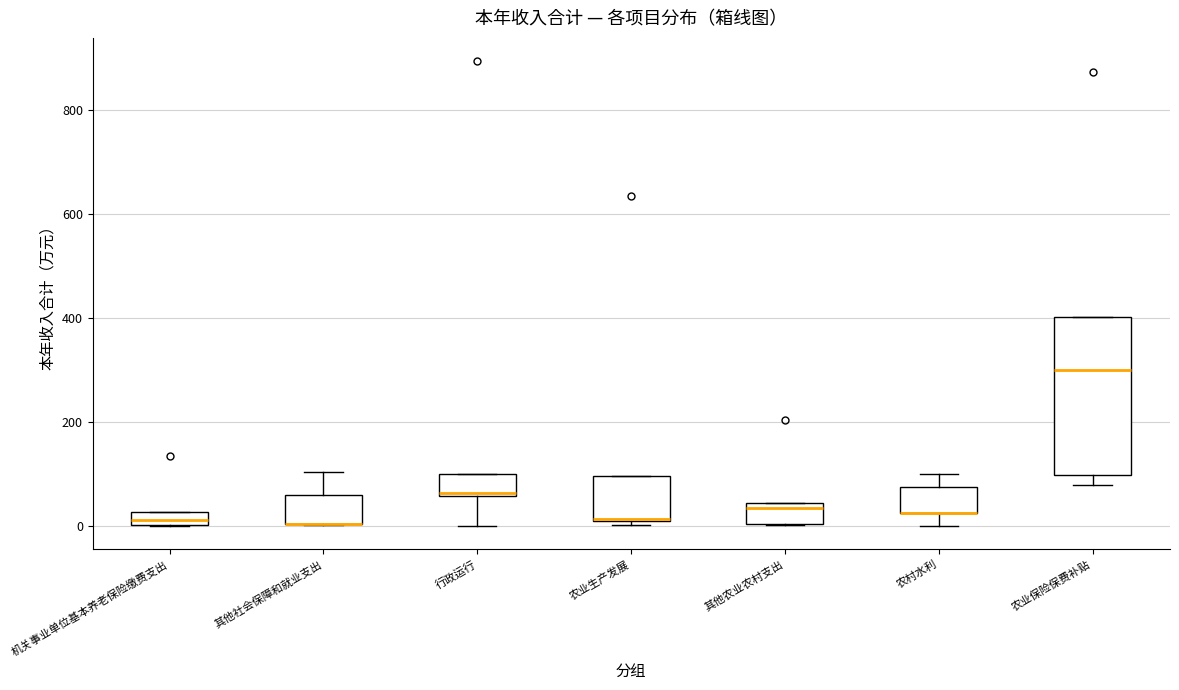

Which box is the tallest, from its lower edge to its upper edge?

农业保险保费补贴